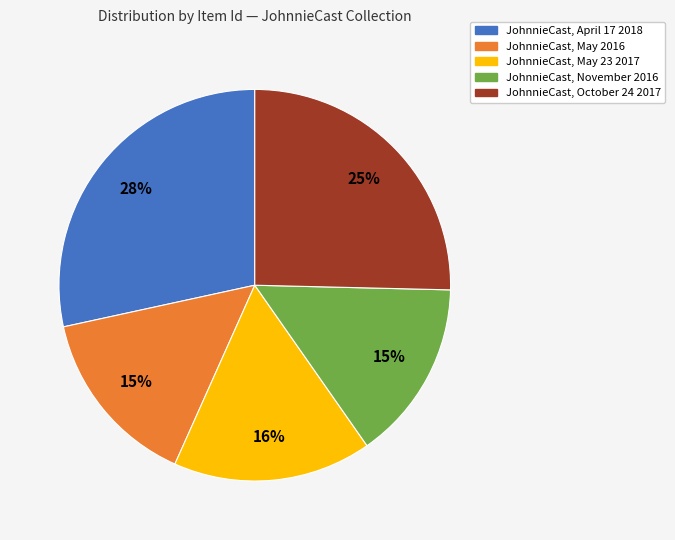

Which has a higher value, JohnnieCast, May 23 2017 or JohnnieCast, April 17 2018?

JohnnieCast, April 17 2018